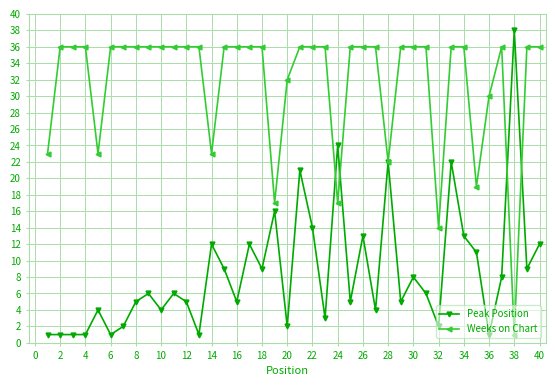

What is the difference between the second highest and second lowest values in the Weeks on Chart series?

22